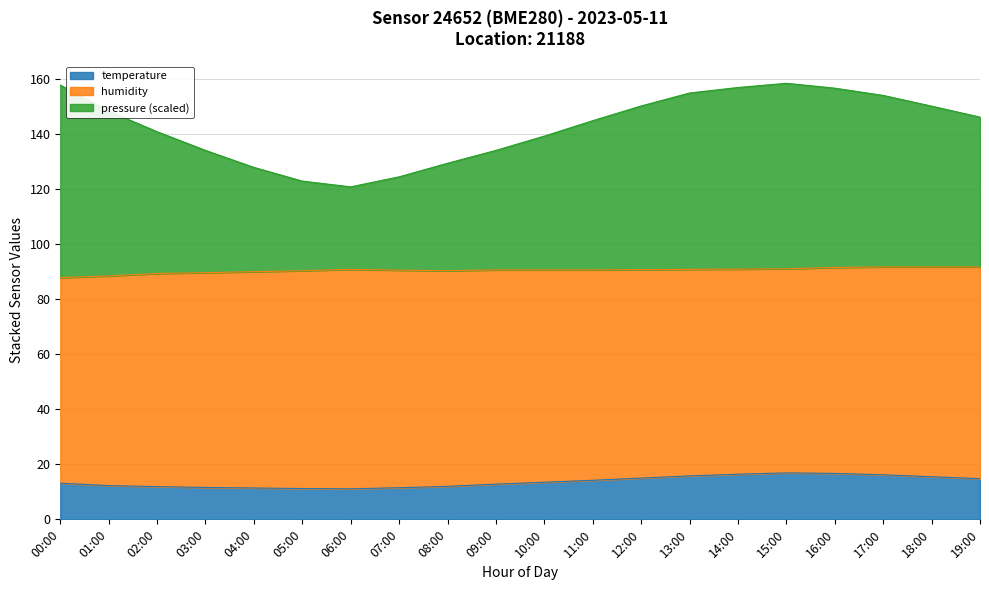

What is the difference between the highest and lowest values at 09:00?

121.4